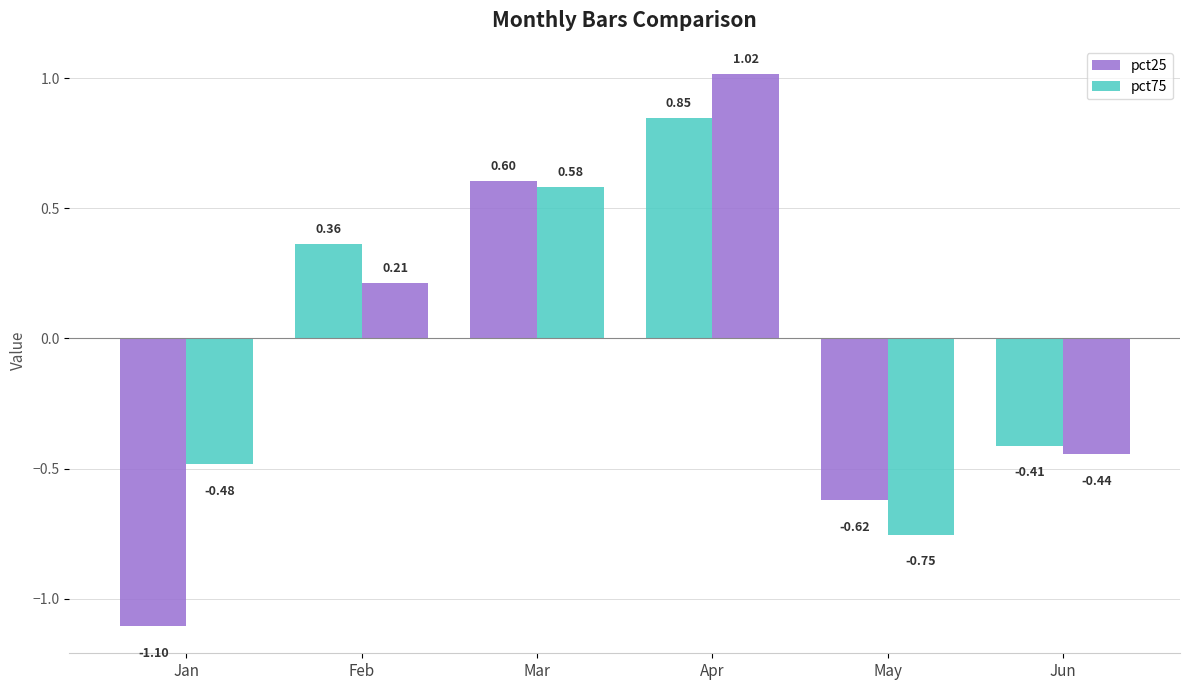

How many bars are there in each group?

2